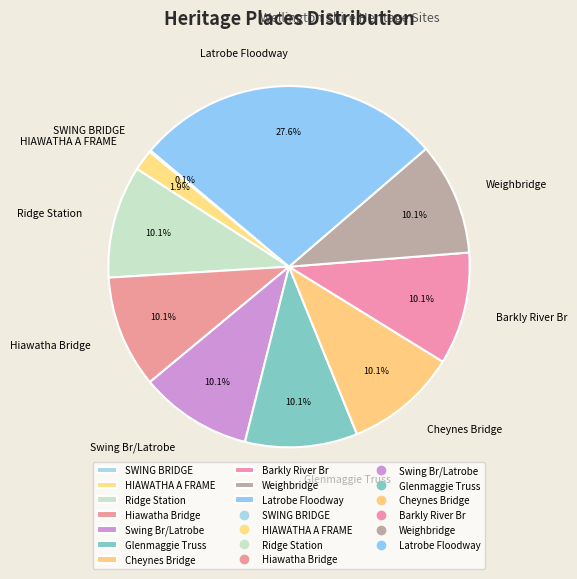

What percentage do Ridge Station and Cheynes Bridge together represent?

20.1%